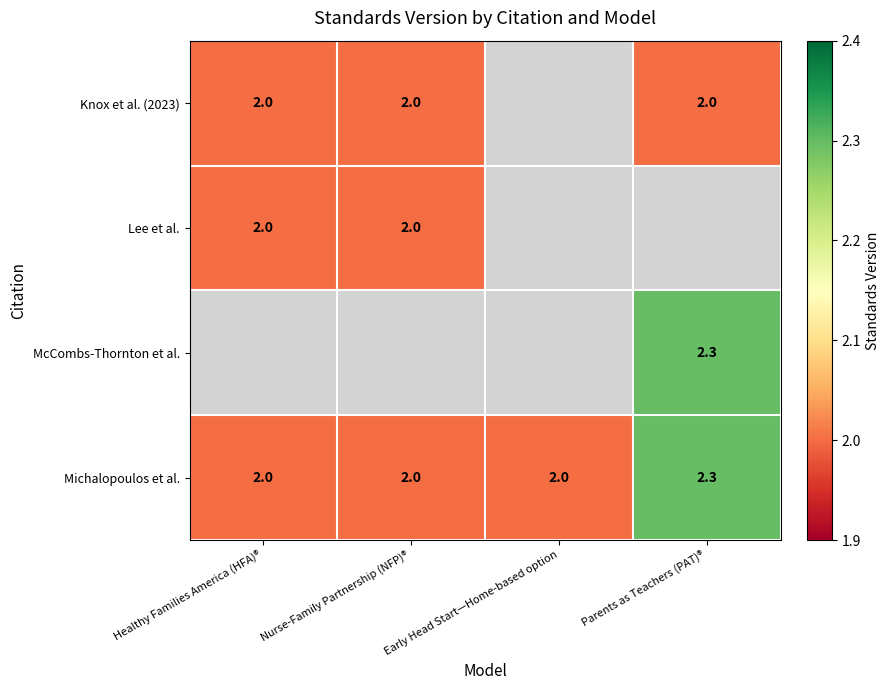

How many Michalopoulos et al. values are between 2 and 3?

4